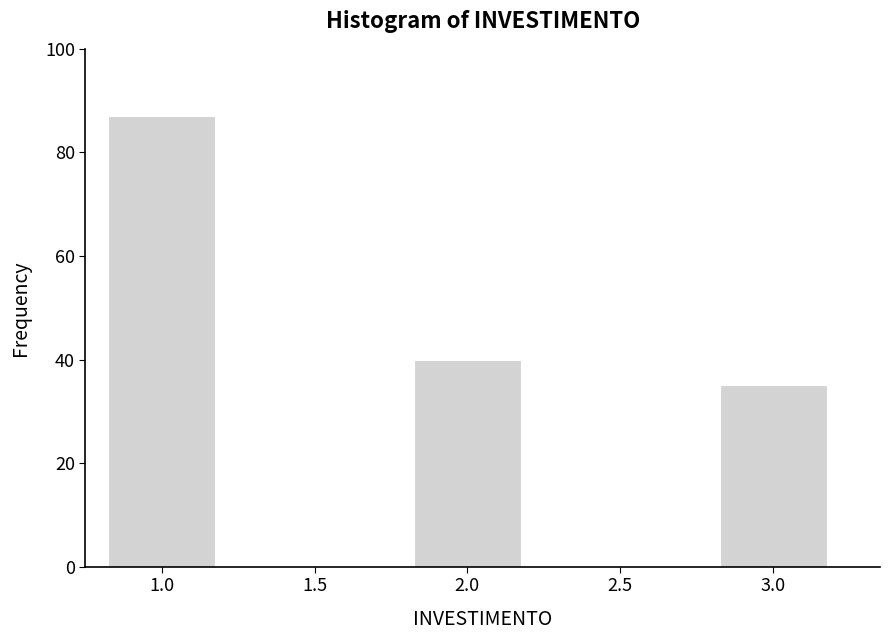

Reading left to right, transcribe all the data shown in this chart.

1.0=87	2.0=40	3.0=35